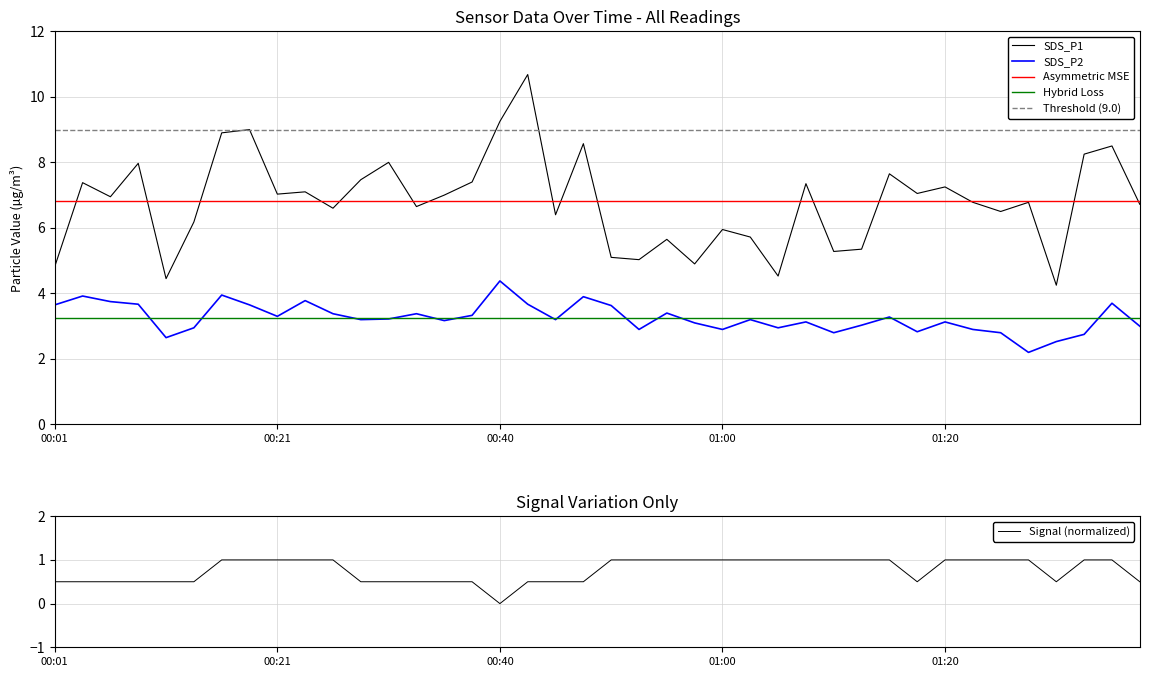

Count the Signal values in the range 0 to 1.

40